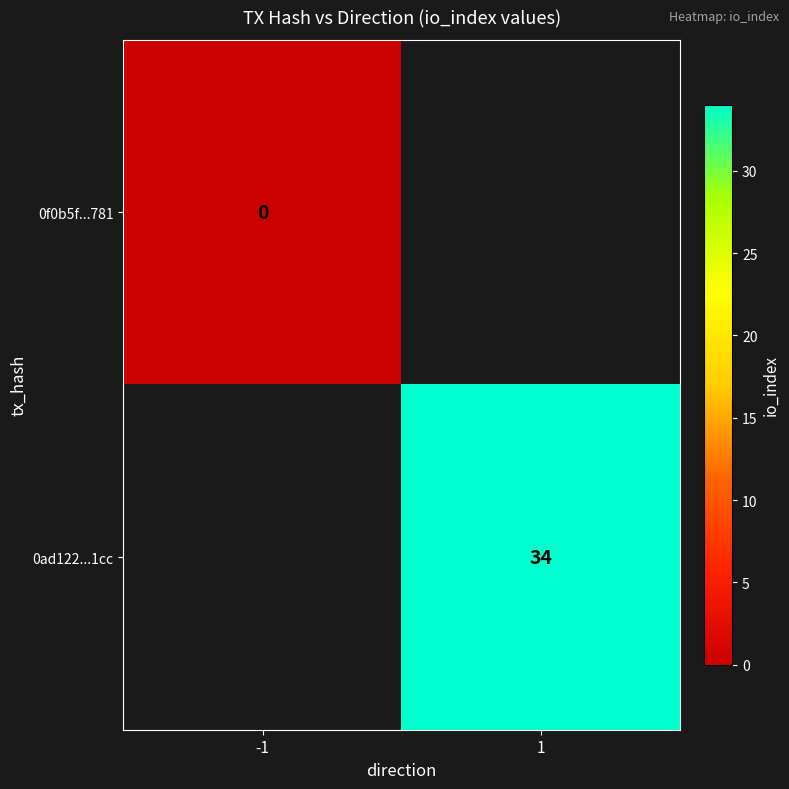

Which series has the widest spread of values?

0f0b5f...781